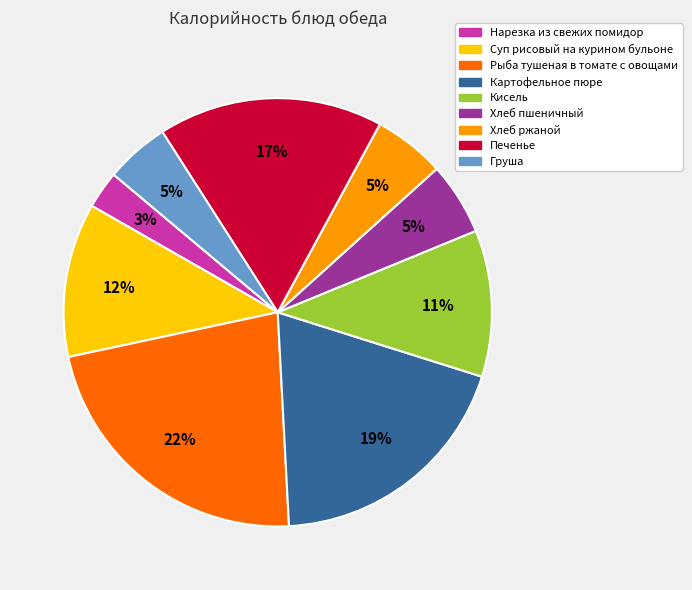

To the nearest percent, what portion does Печенье represent?

17%